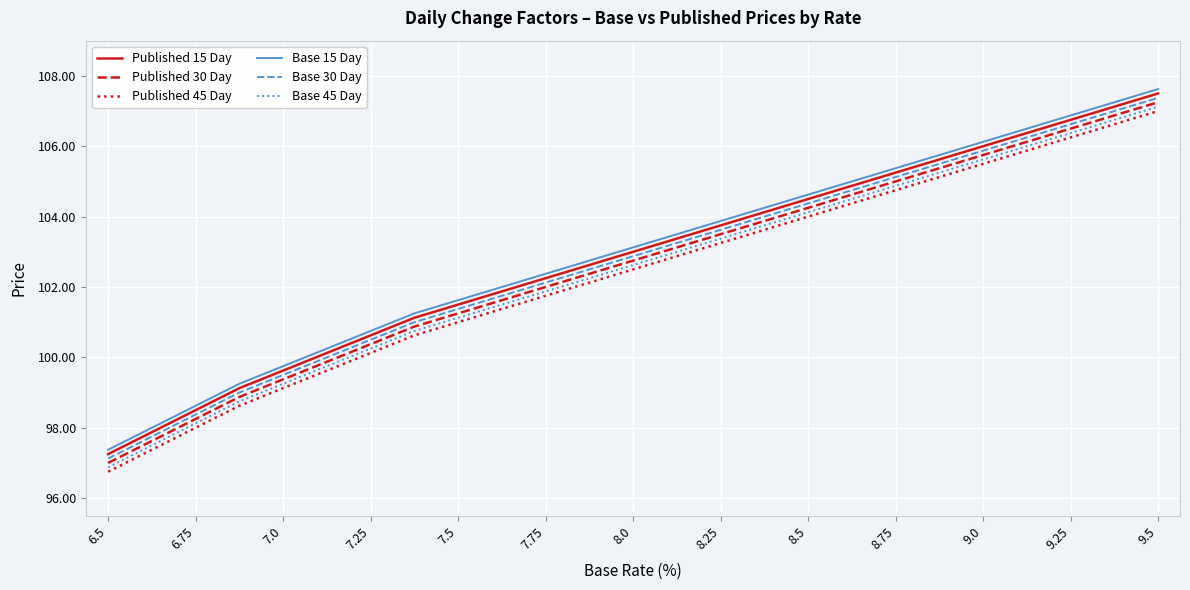

What is the sum of all Base 15 Day values?

2573.9